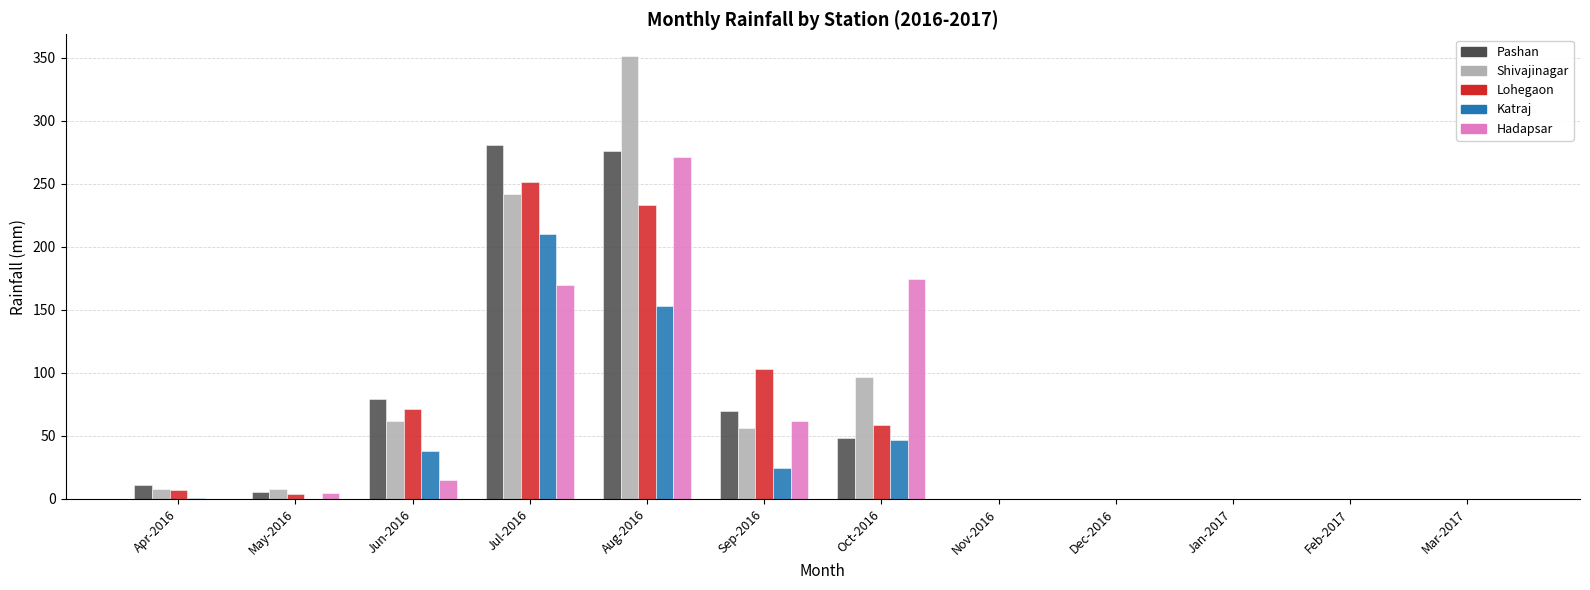

The Katraj series shows 0.0 at May-2016. True or false?

True